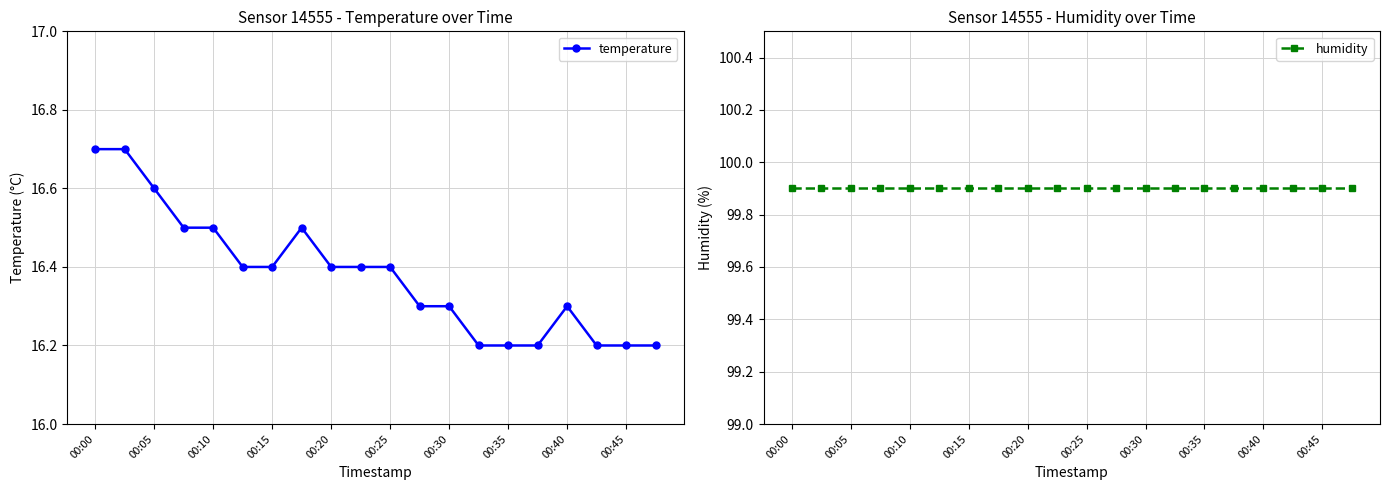

Count the temperature values in the range 16 to 17.

20